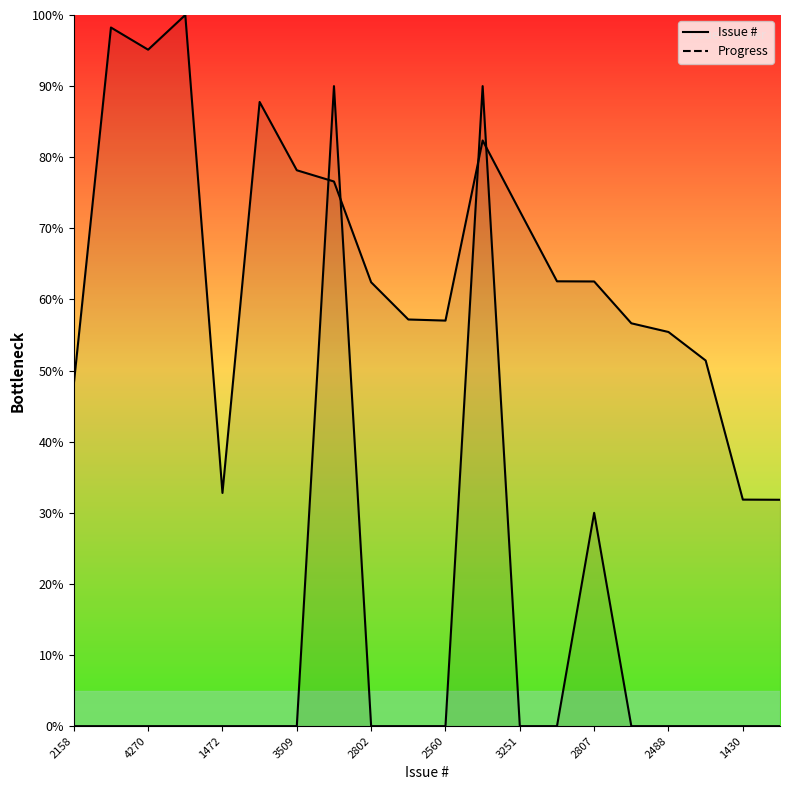

What is the difference between the maximum and minimum values in the Progress series?

90.0